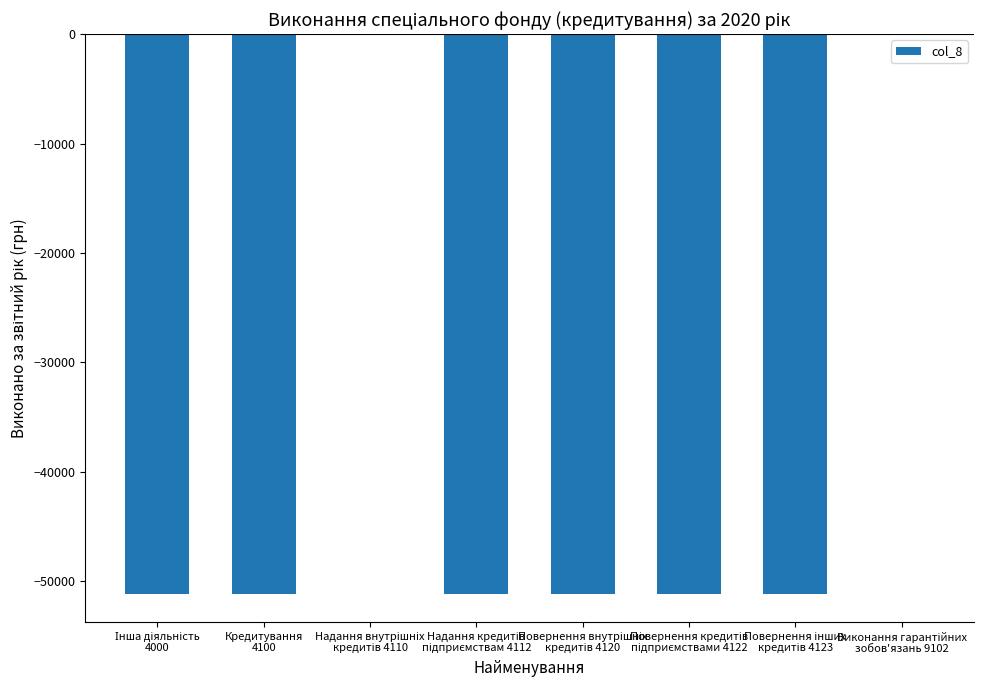

What is the sum of all values?

-307148.9